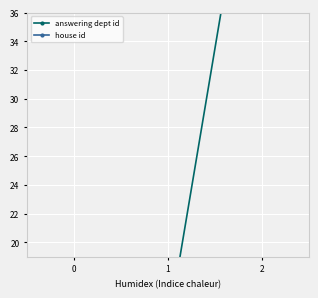

How many distinct data groups are displayed?

2